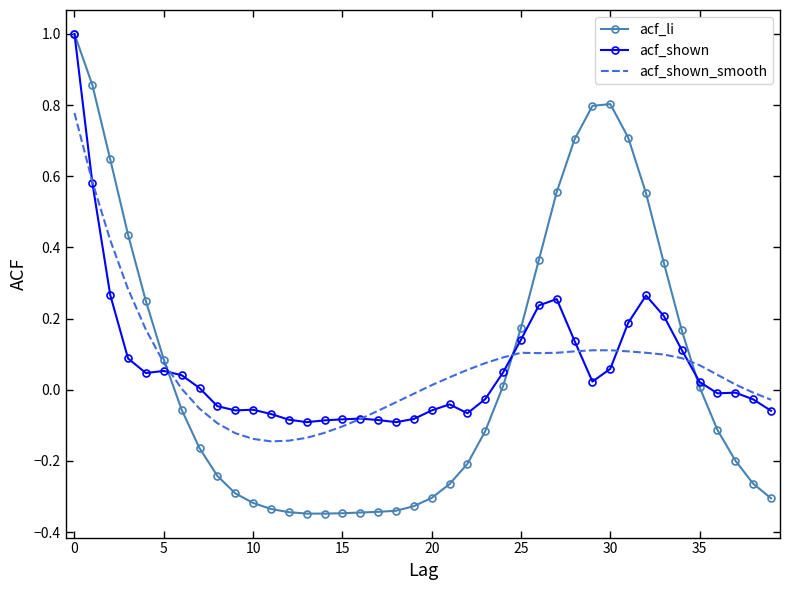

Which series has the largest range (max minus min)?

acf_li